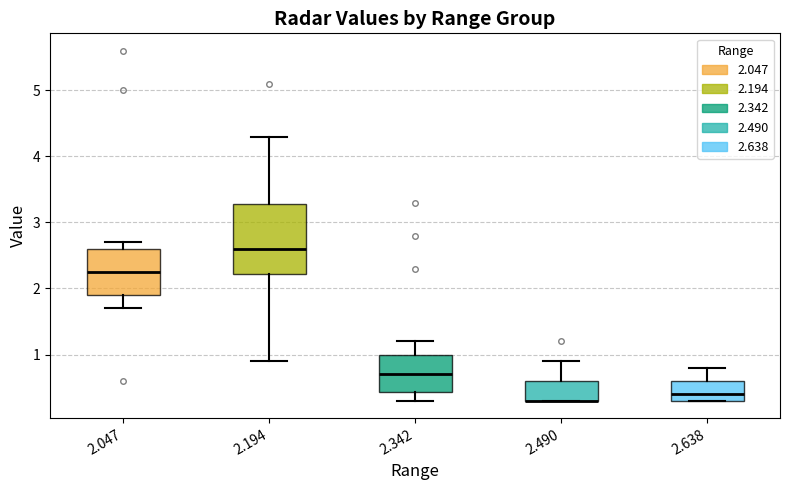

Reading left to right, read every box against the y-axis: the position of its median line, the range the box covers, and the ends of its whiskers. The values are not printed on the chart, so give them approximately, as read against the axis.

2.047: median 2.3, box 1.9 to 2.6, whiskers 1.7 to 2.7
2.194: median 2.6, box 2.2 to 3.3, whiskers 0.9 to 4.3
2.342: median 0.7, box 0.4 to 1.0, whiskers 0.3 to 1.2
2.490: median 0.3 (drawn on the box's lower edge), box 0.3 to 0.6, whiskers 0.3 to 0.9
2.638: median 0.4, box 0.3 to 0.6, whiskers 0.3 to 0.8